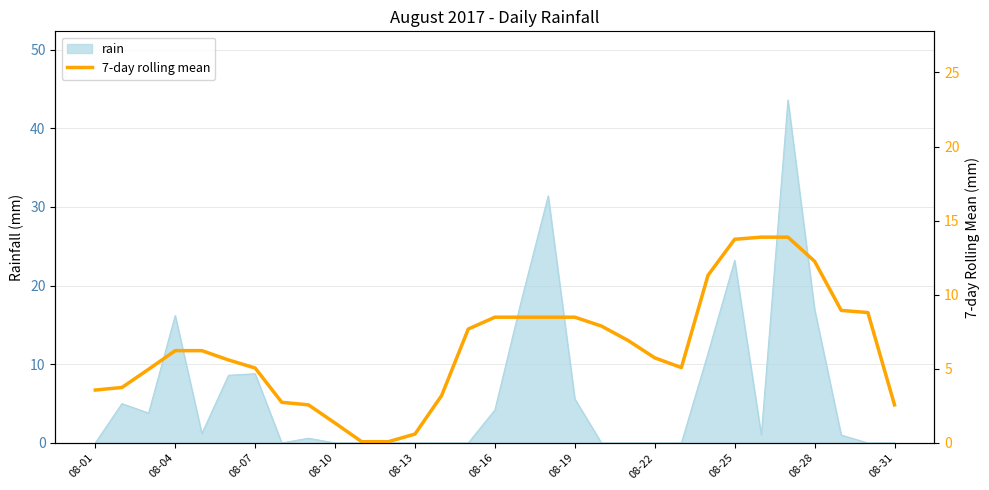

The rain series shows 1.1 at 08-16. True or false?

False